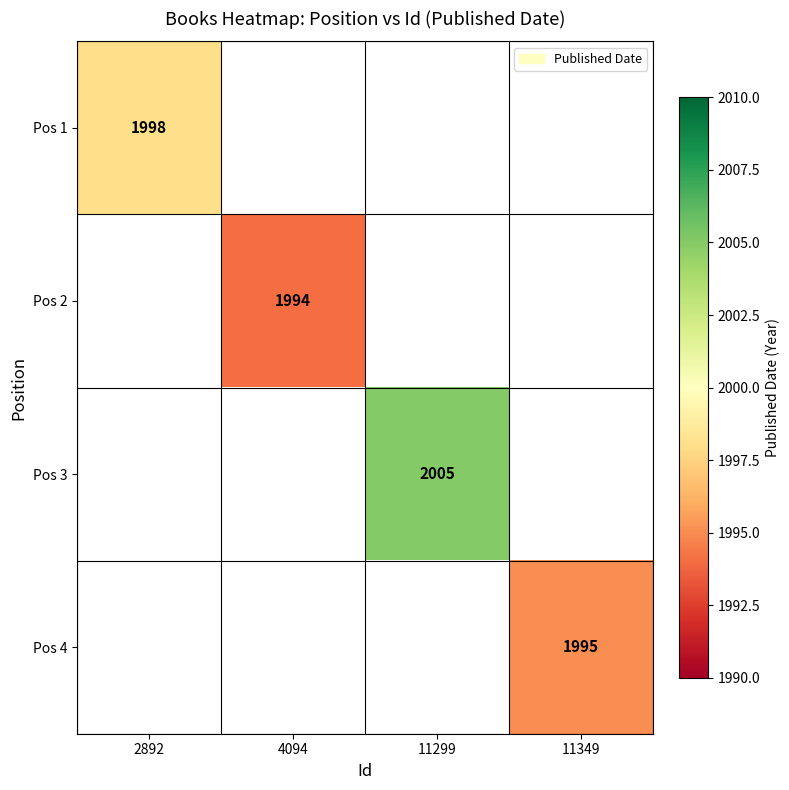

The Pos 3 series shows 2005 at 11299. True or false?

True